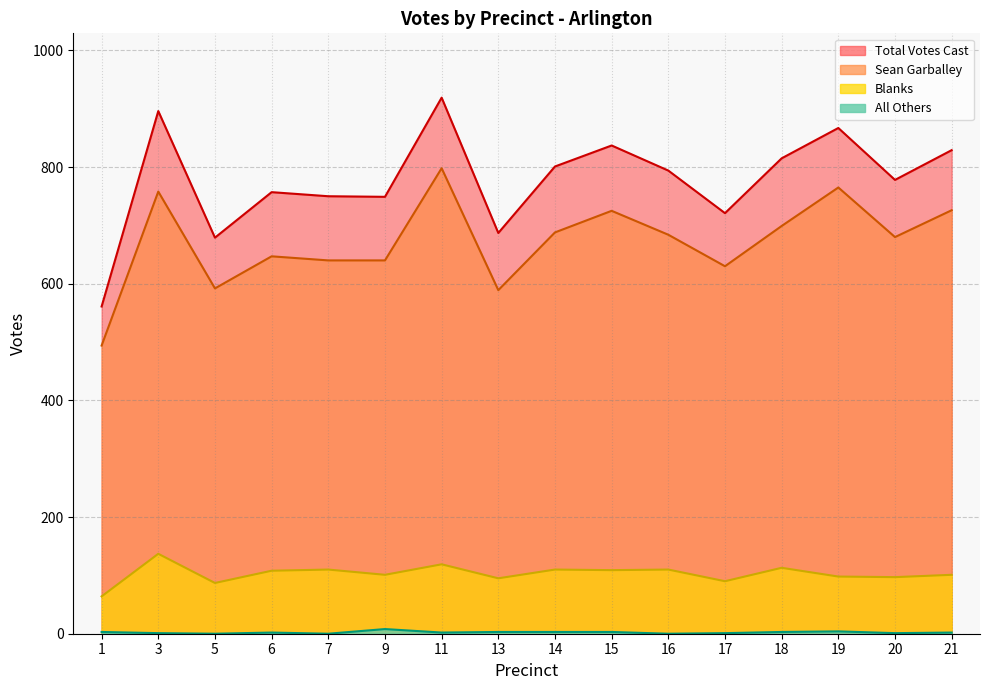

True or false: All Others and Total Votes Cast intersect in this chart.

False